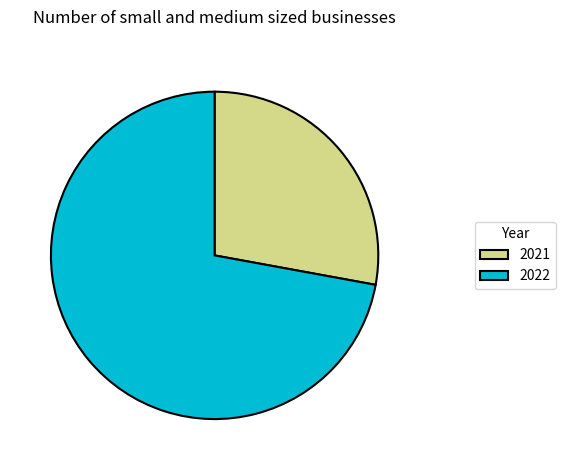

Between 2022 and 2021, which is larger?

2022